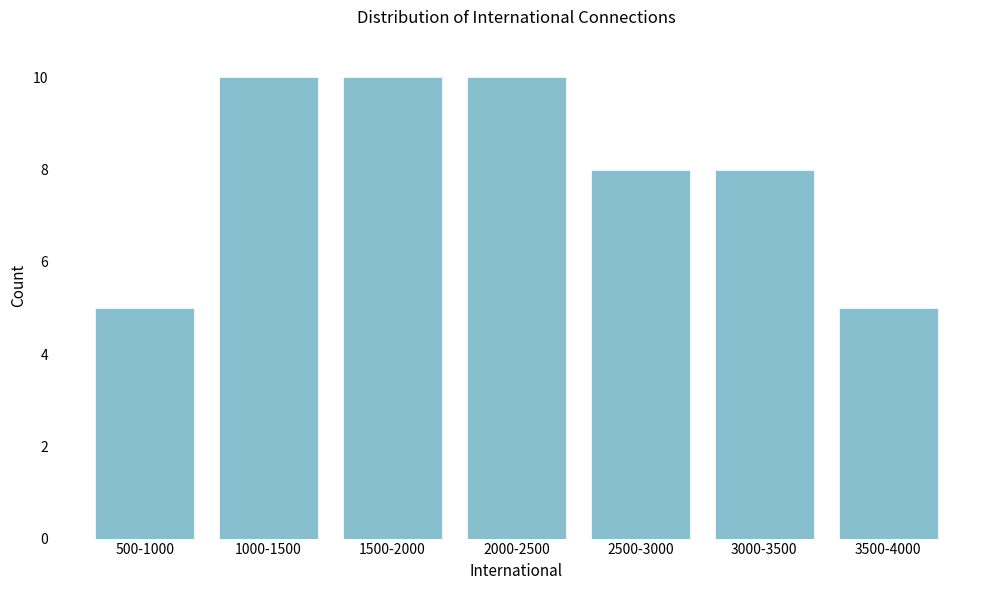

Reading left to right, transcribe all the data shown in this chart.

500-1000=5	1000-1500=10	1500-2000=10	2000-2500=10	2500-3000=8	3000-3500=8	3500-4000=5